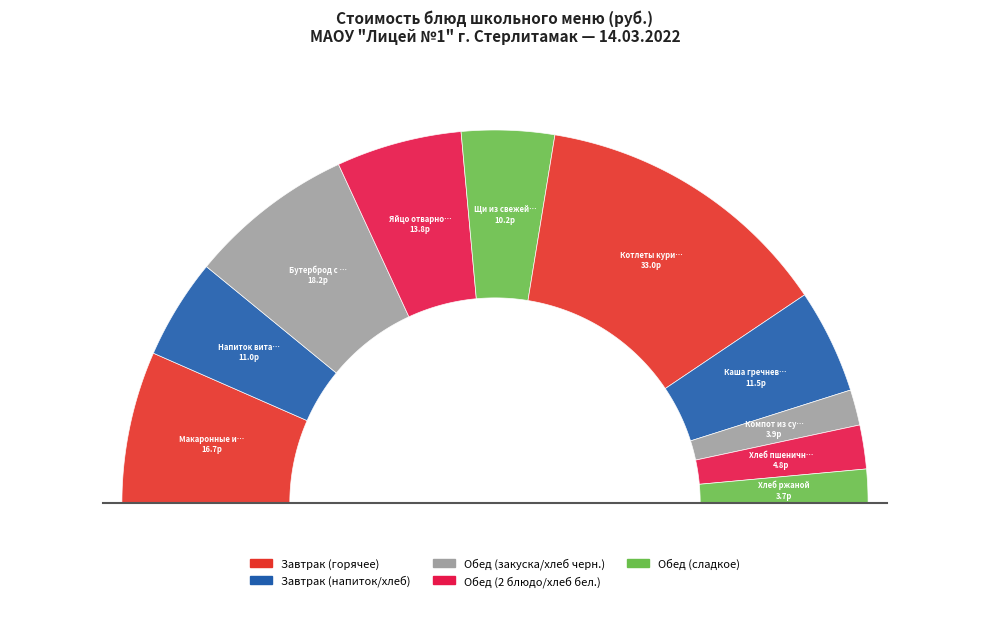

Is there a majority slice in this chart?

No